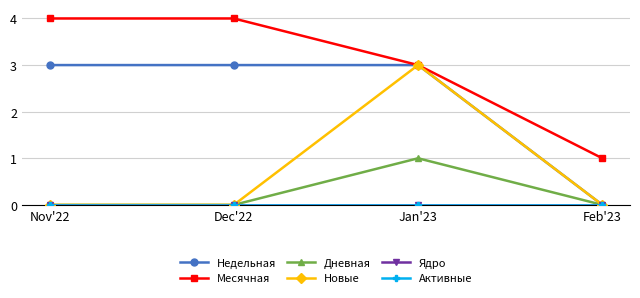

At which label does Дневная reach its peak?

Jan'23